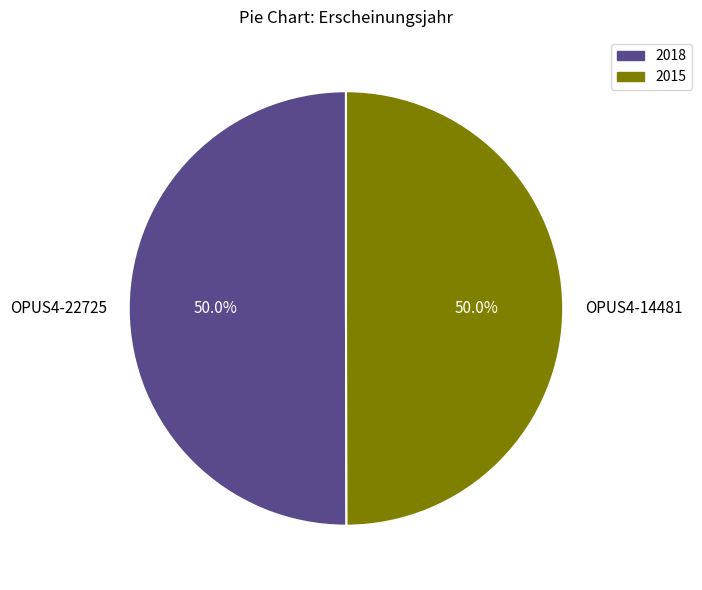

To the nearest percent, what portion does OPUS4-14481 represent?

50%